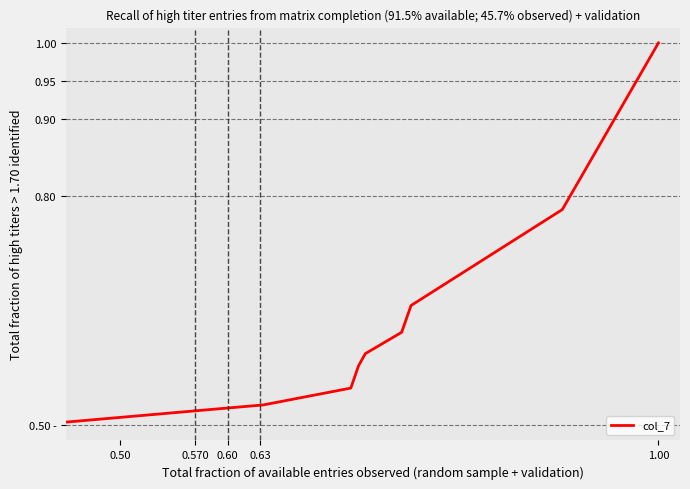

Is this an area chart (filled region under the line)?

No